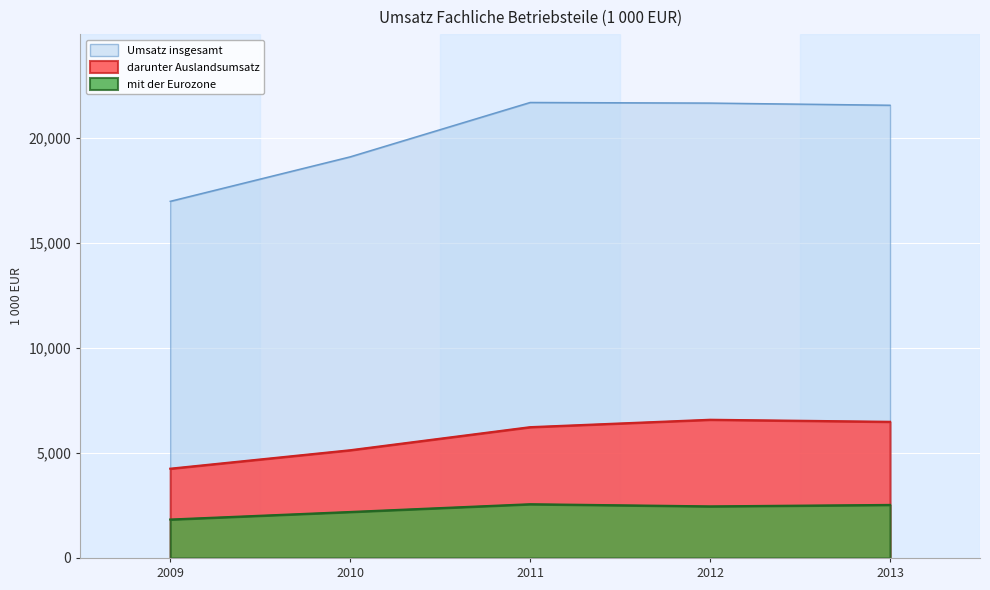

Is it true that darunter Auslandsumsatz equals 4255353 at 2009?

True